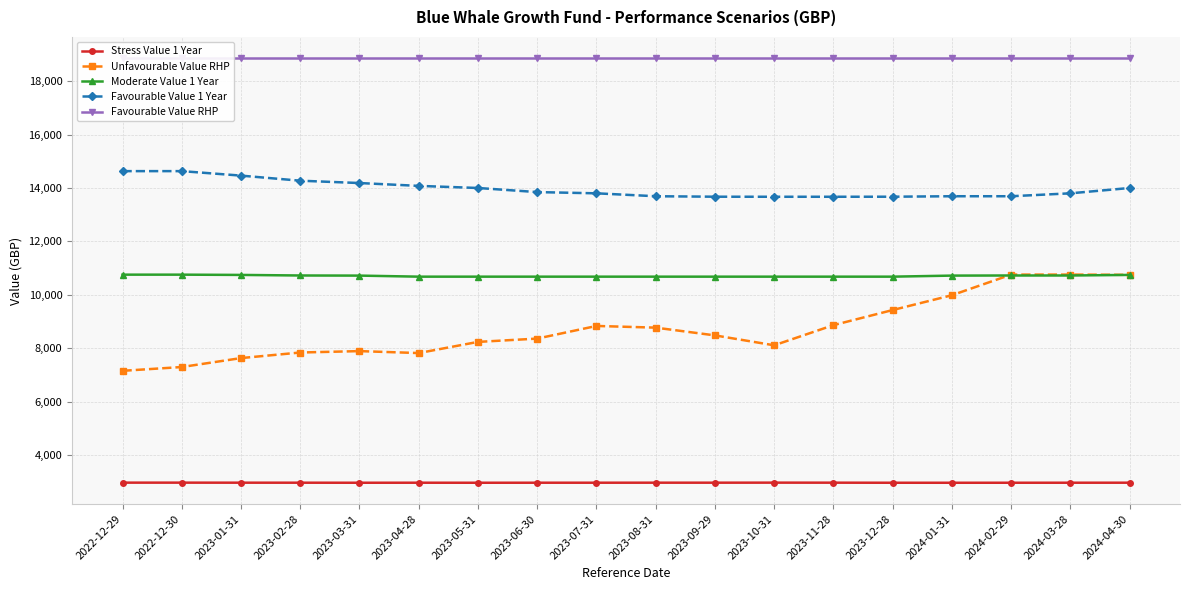

Reading left to right, extract all data points from this chart.

Stress Value 1 Year: 2971.9	2971.8	2970.3	2969.8	2968.1	2969.3	2967.9	2969.1	2969.2	2970.3	2970.2	2971.9	2970.6	2967.9	2967.5	2968.2	2968.9	2969.9
Unfavourable Value RHP: 7156.8	7298.5	7633.1	7841.9	7894.3	7821.3	8239.0	8362.8	8835.8	8772.5	8482.5	8111.8	8866.2	9431.2	9985.9	10757.9	10757.9	10749.0
Moderate Value 1 Year: 10755.5	10755.5	10745.6	10724.4	10719.9	10680.5	10680.5	10680.5	10680.5	10680.5	10680.5	10680.5	10680.5	10680.5	10719.9	10724.4	10724.4	10745.6
Favourable Value 1 Year: 14629.8	14629.8	14461.8	14271.5	14184.1	14077.7	13998.8	13845.5	13799.2	13690.2	13672.4	13670.5	13670.5	13672.4	13690.2	13690.2	13799.2	13998.8
Favourable Value RHP: 18856.6	18856.6	18856.6	18856.6	18856.6	18856.6	18856.6	18856.6	18856.6	18856.6	18856.6	18856.6	18856.6	18856.6	18856.6	18856.6	18856.6	18856.6